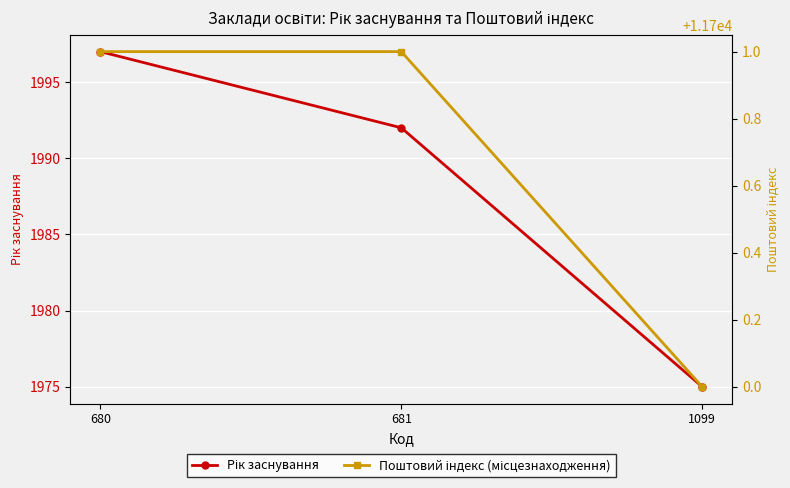

What is the difference between the Рік заснування values at 681 and 1099?

17